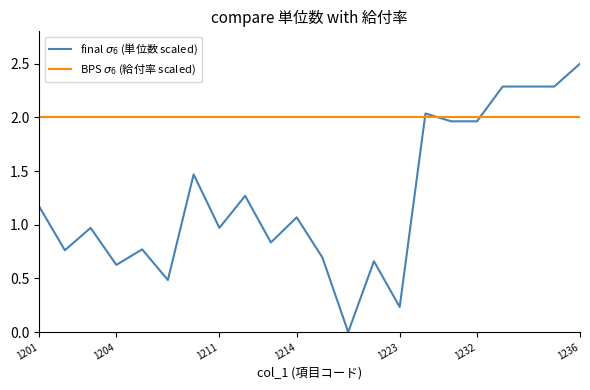

Is this an area chart (filled region under the line)?

No